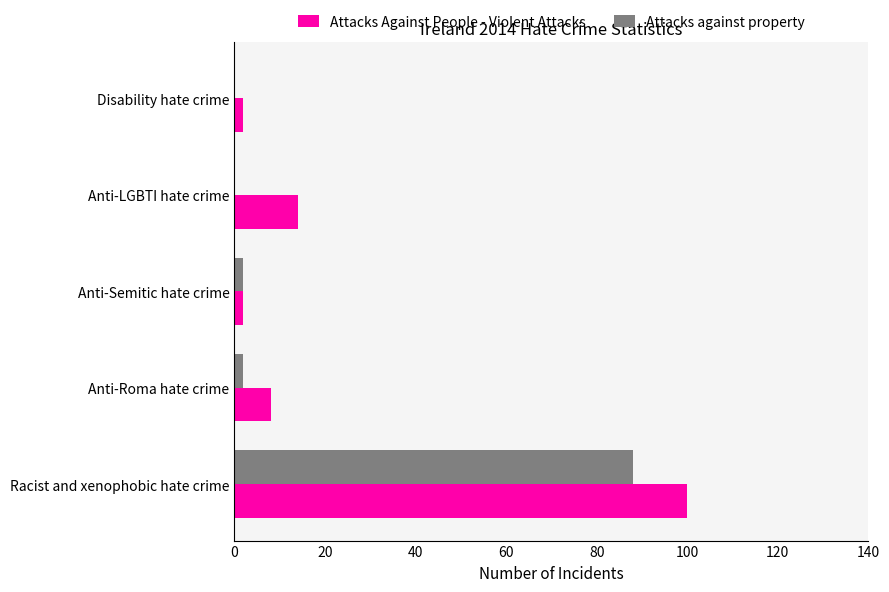

The value of Attacks against property at Racist and xenophobic hate crime is 143. True or false?

False